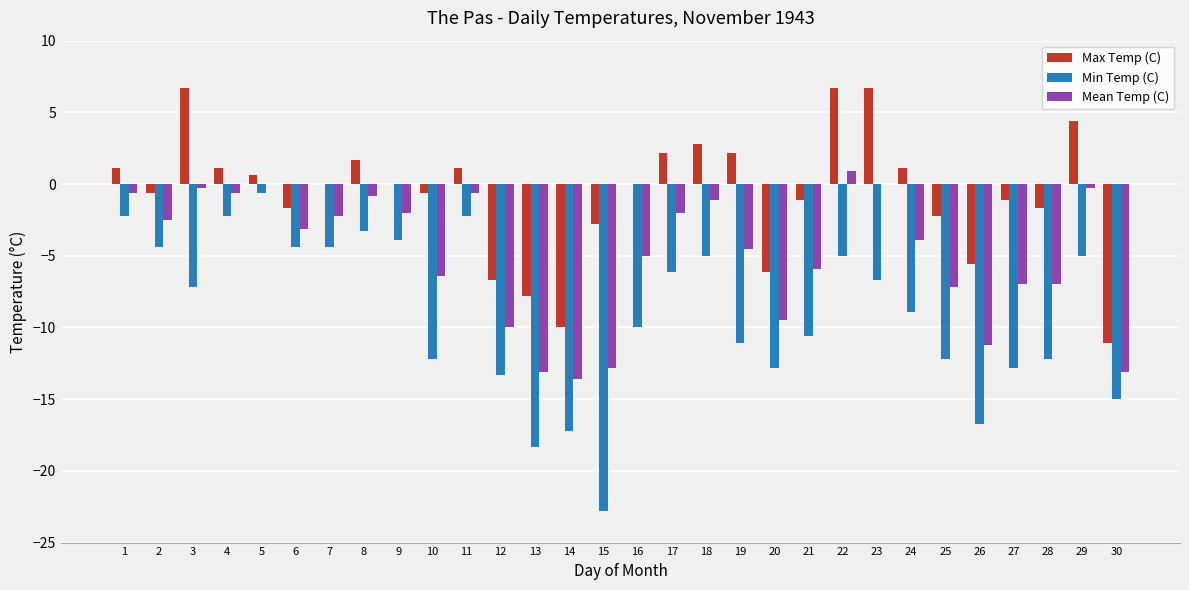

What are all the series names shown in the legend?

Max Temp (C), Min Temp (C), Mean Temp (C)